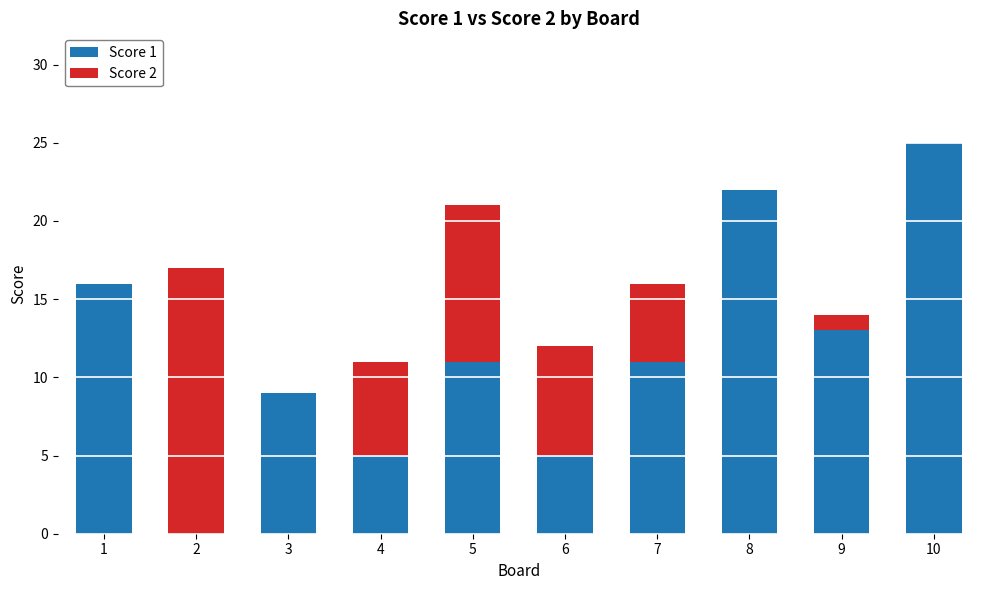

True or false: Score 1 has a value of -14 at 2.

False